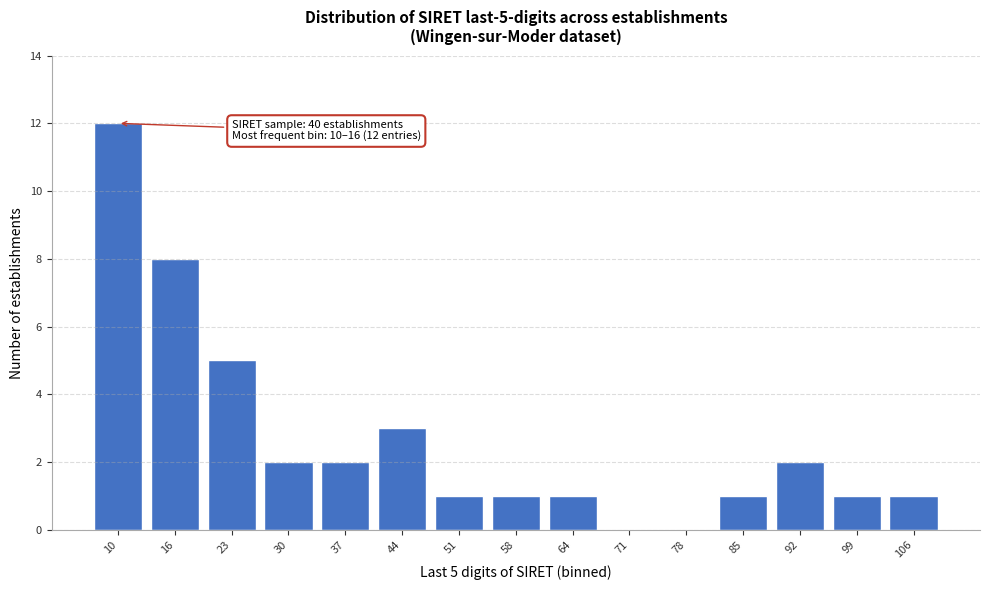

Reading left to right, extract all data points from this chart.

10=12	16=8	23=5	30=2	37=2	44=3	51=1	58=1	64=1	71=0	78=0	85=1	92=2	99=1	106=1